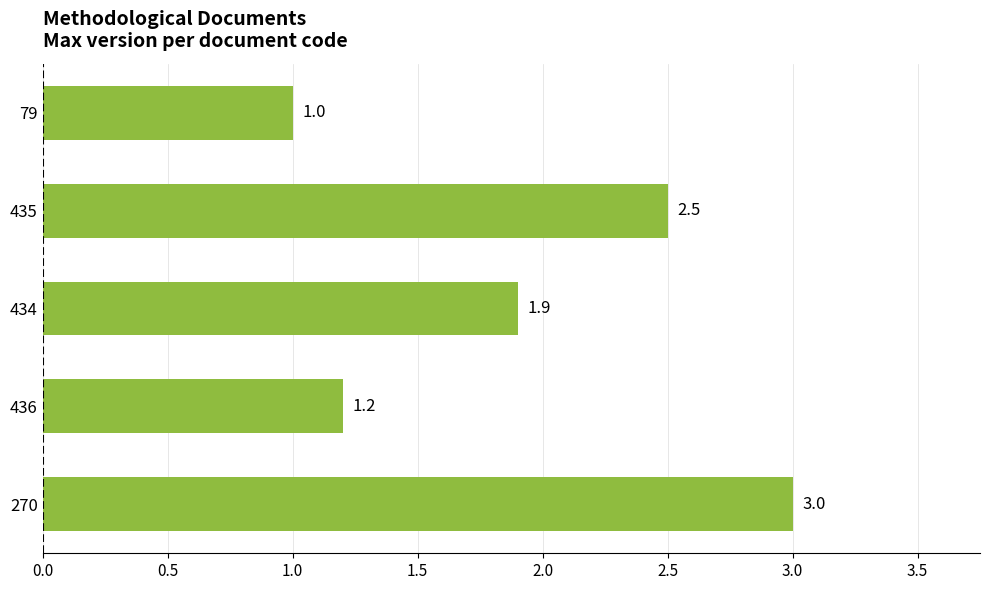

Count the number of values greater than 1.

4